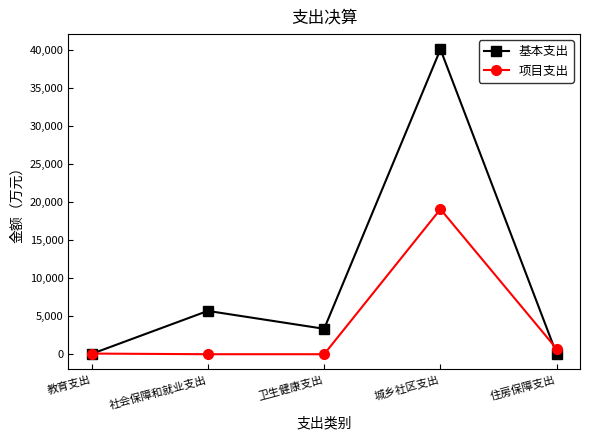

Rank the series by their average value, from highest to lowest.

基本支出, 项目支出